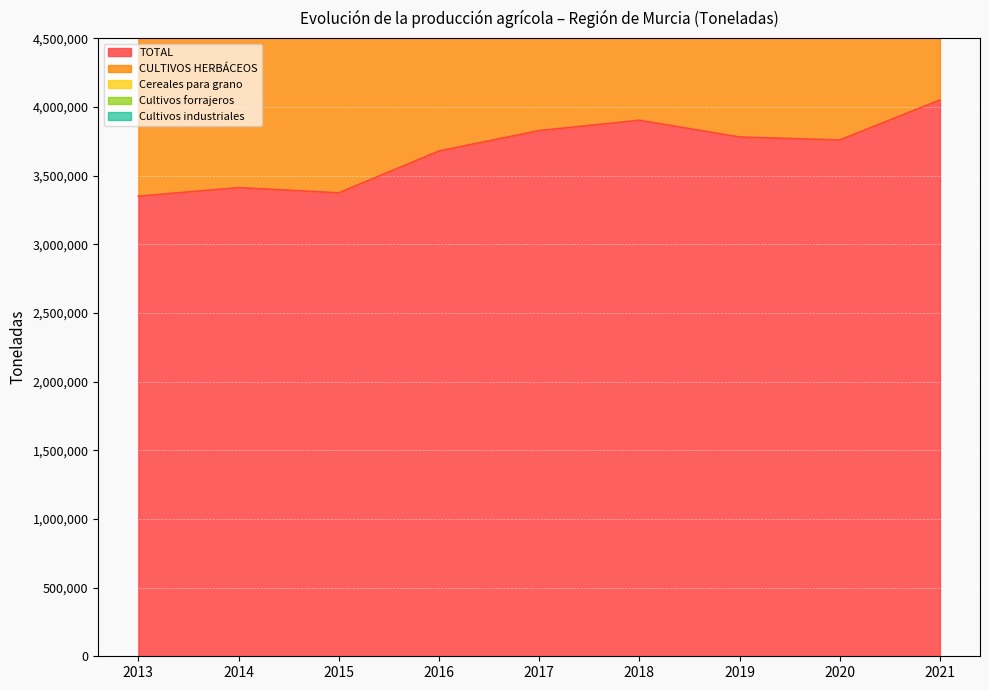

Read the Cultivos industriales value at 2017, to the nearest 100.

4000